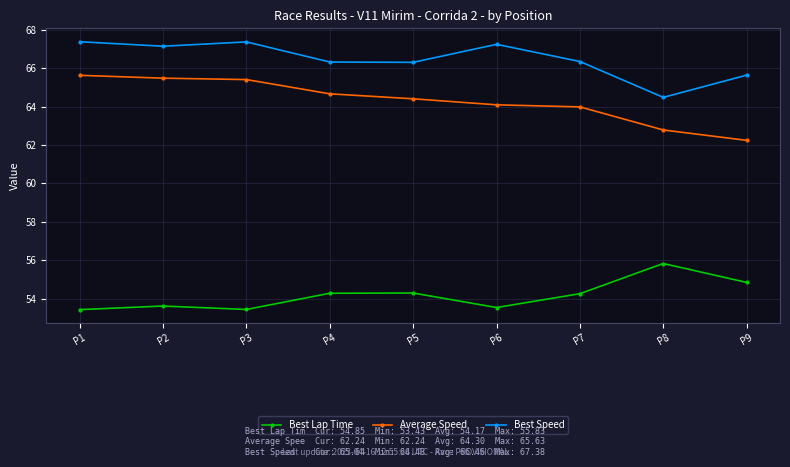

Does the chart have visible grid lines?

Yes